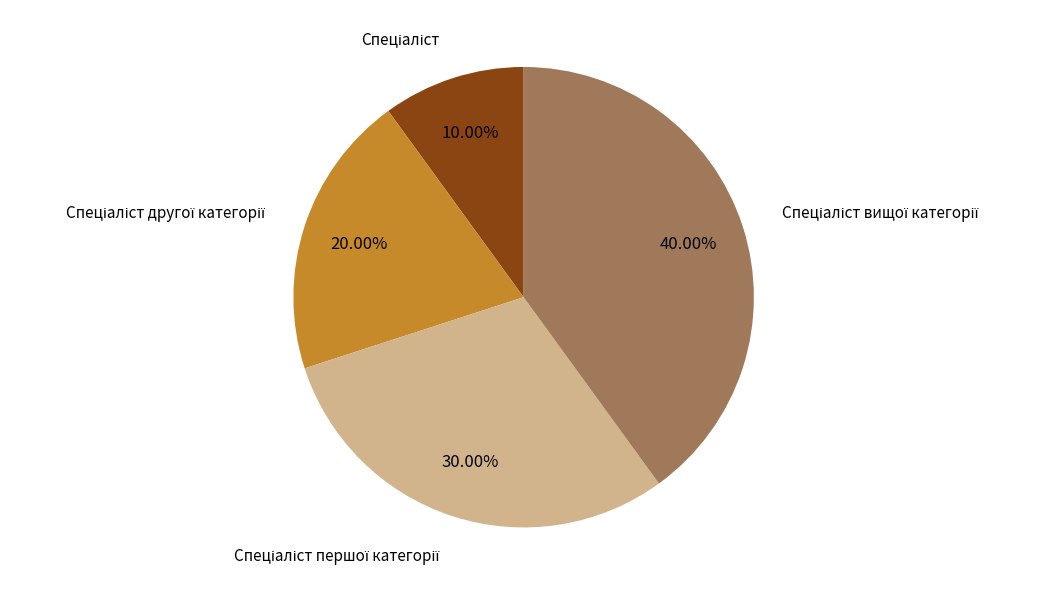

Does any single category account for the majority?

No